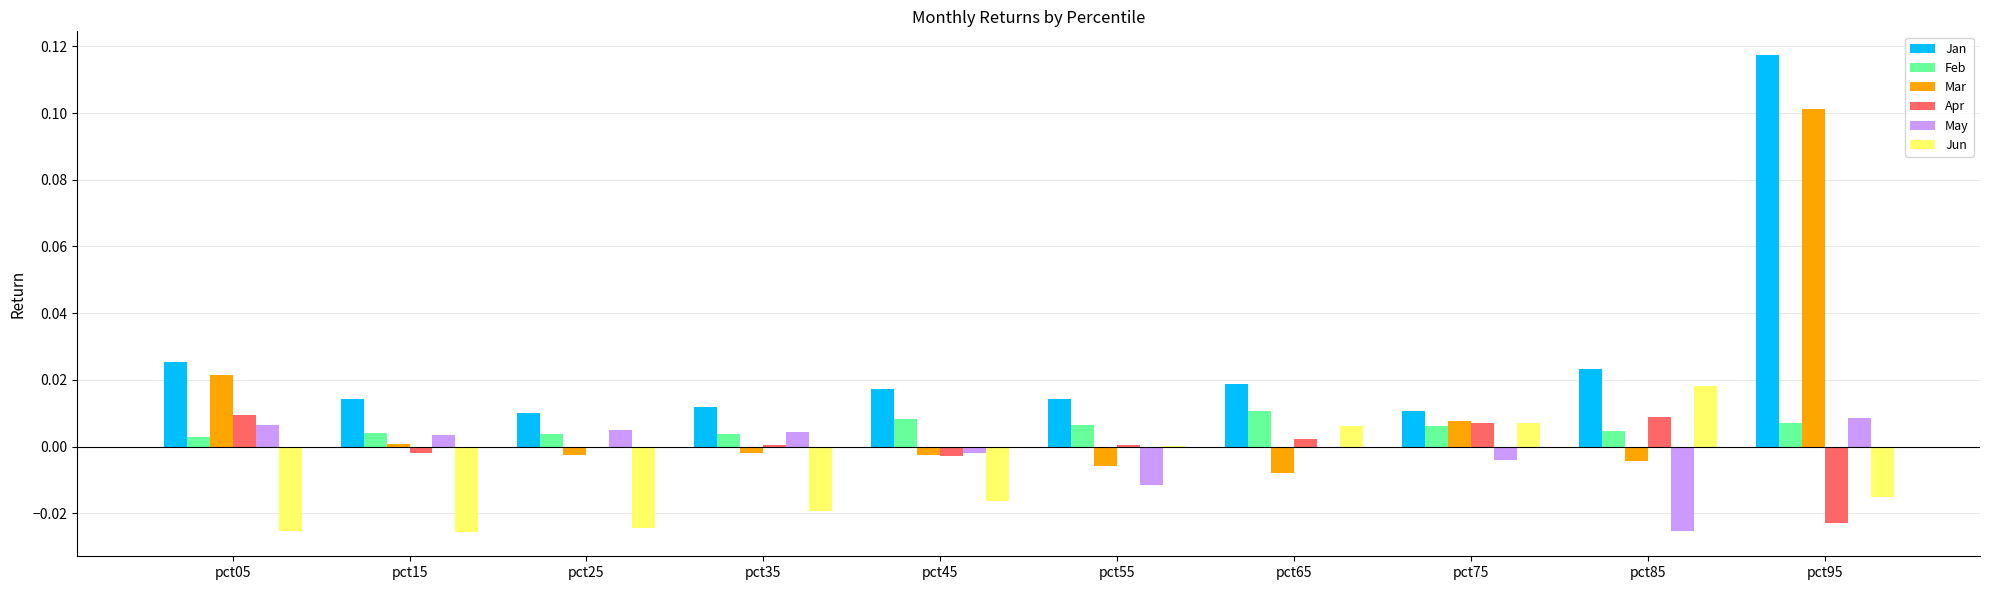

At which category is the sum across all series the highest?

pct95